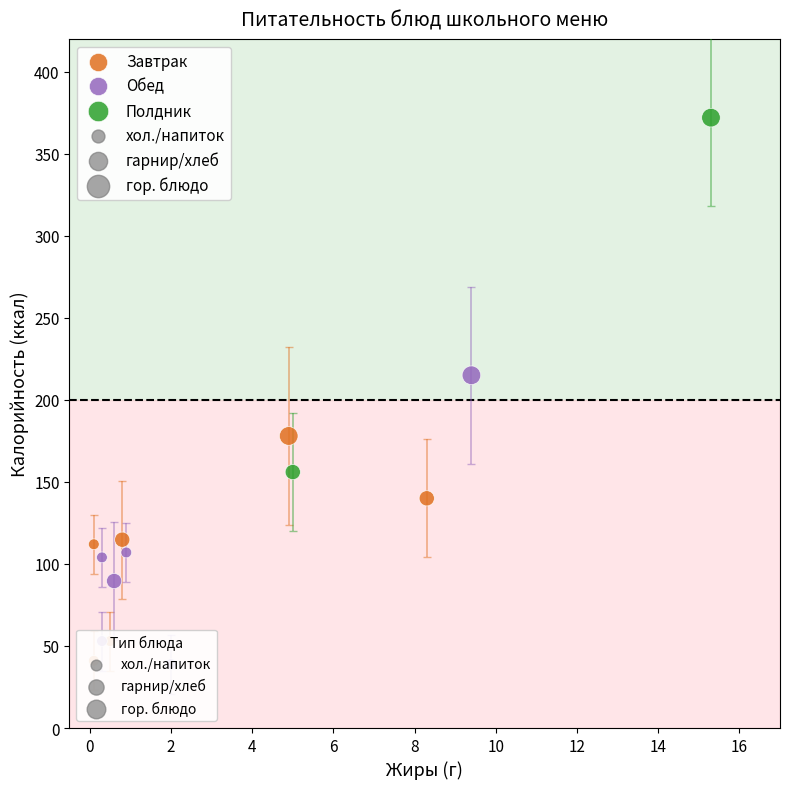

Which series has the largest Y range (max minus min)?

Полдник